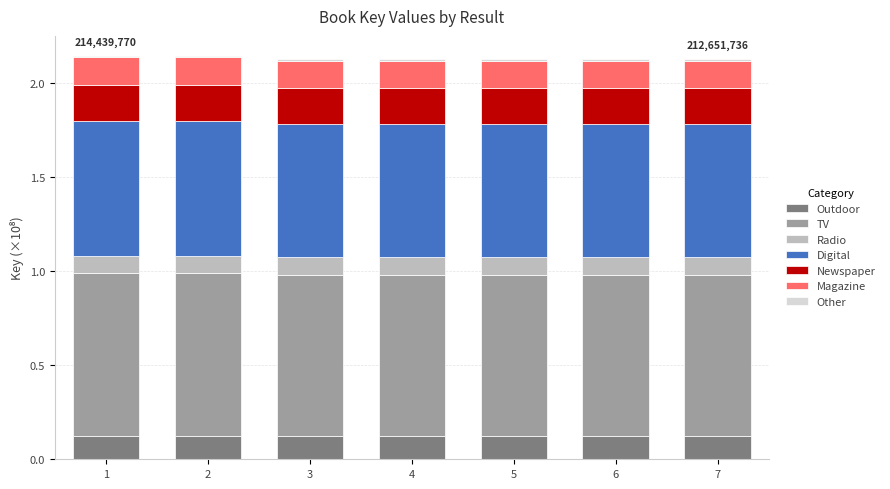

How many categories are shown in the chart?

7